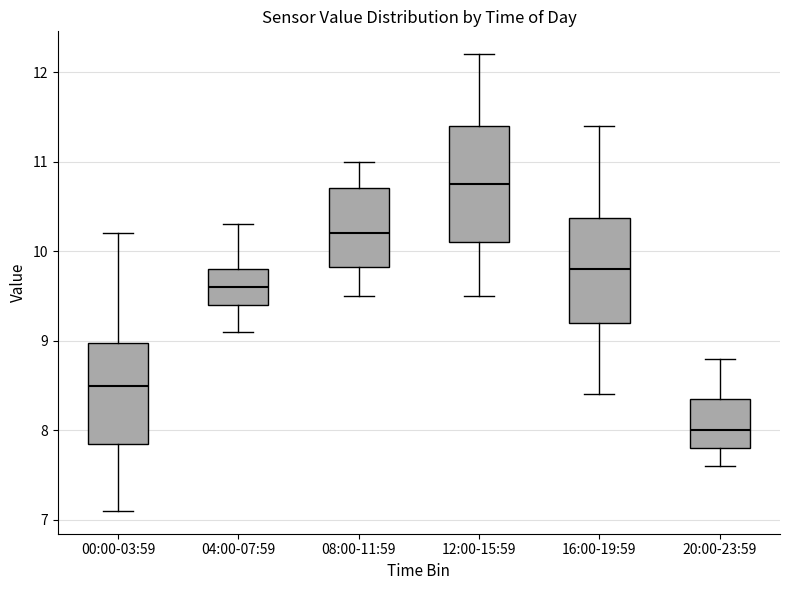

Which box is the tallest, from its lower edge to its upper edge?

12:00-15:59